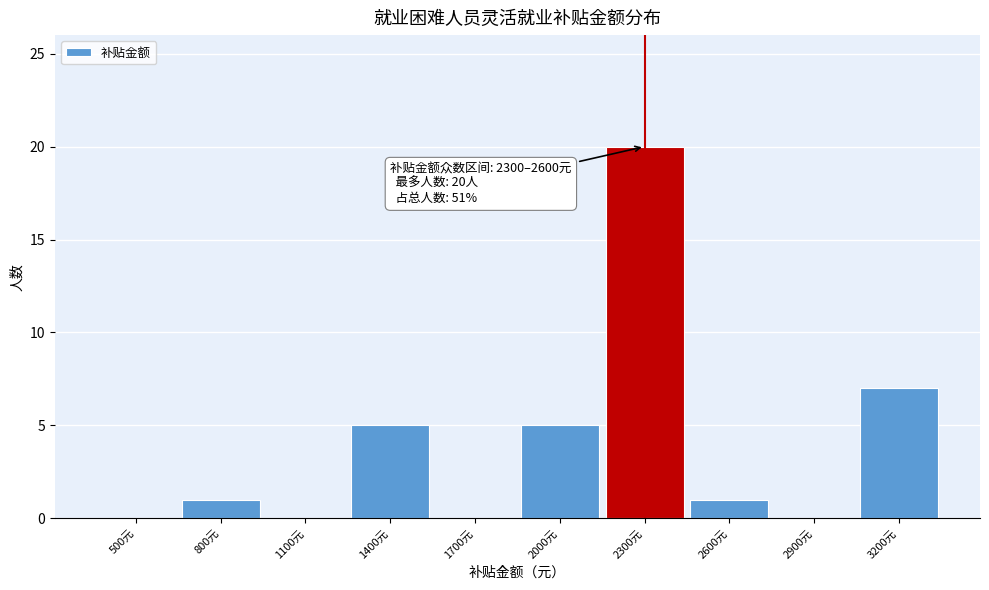

Reading left to right, list all the values displayed in this chart.

500元=0	800元=1	1100元=0	1400元=5	1700元=0	2000元=5	2300元=20	2600元=1	2900元=0	3200元=7